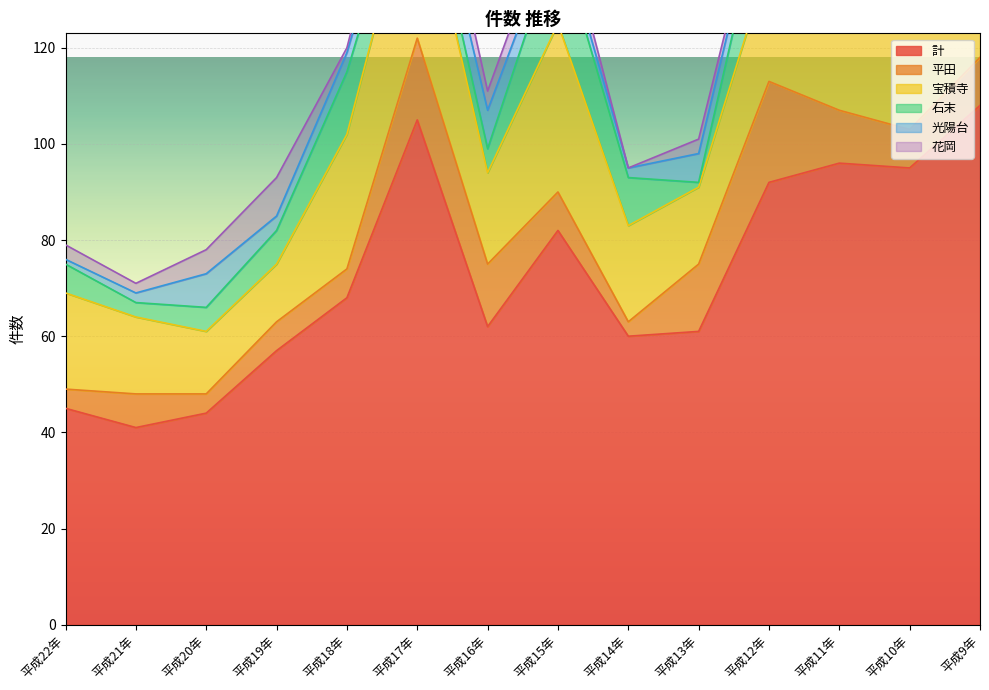

Which series has the largest total across all categories?

計